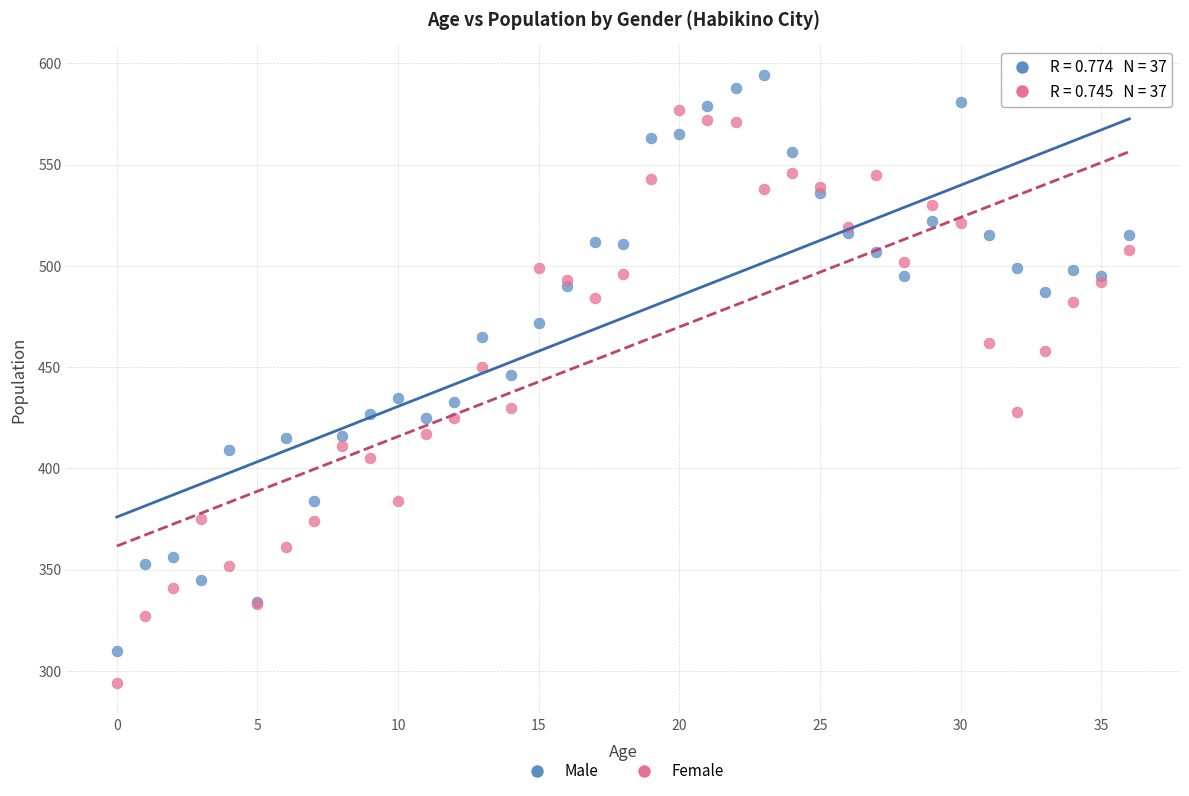

Which series contains the lowest Y value?

Female